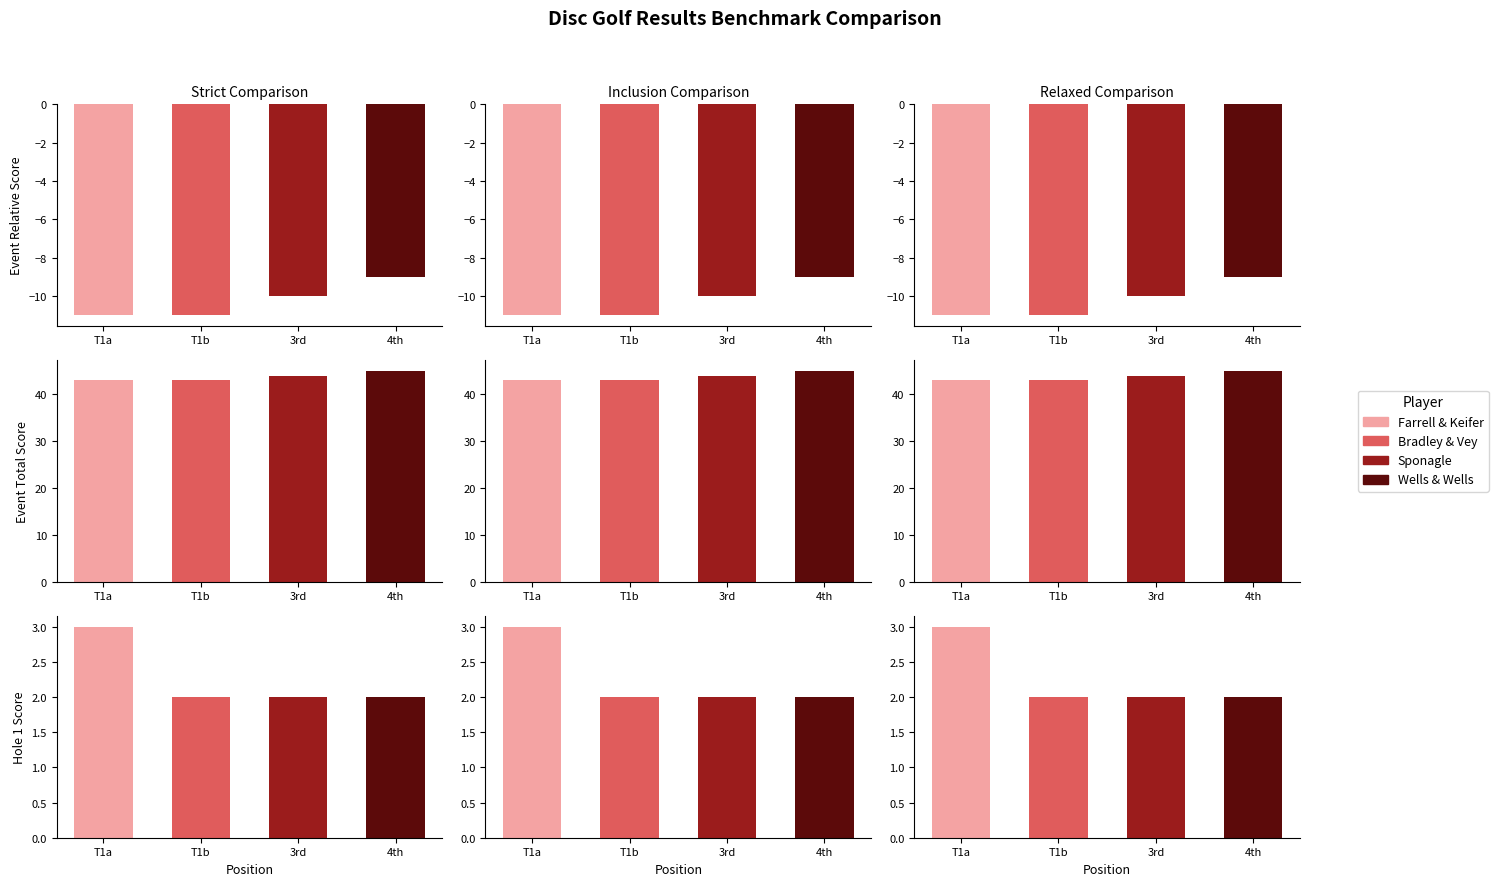

Read the round_relative_score value at 4 (Wells & Wells).

-9